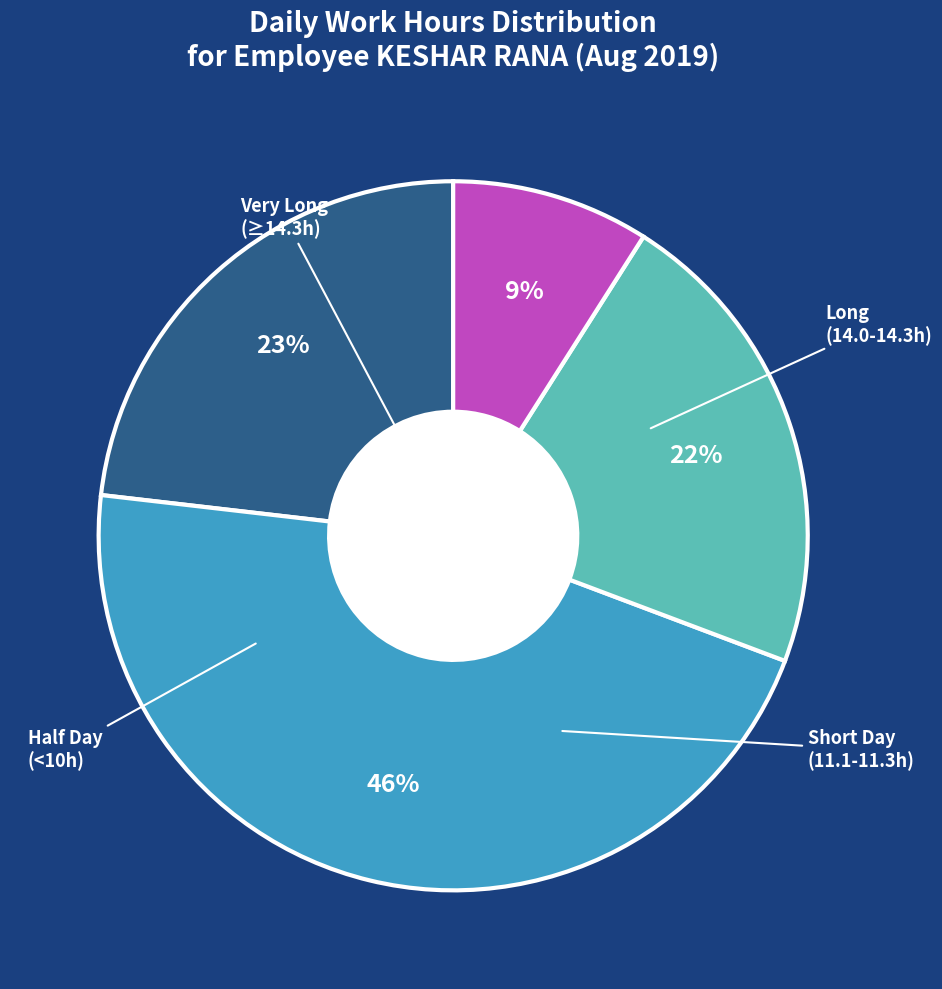

To the nearest percent, what is the difference between the largest and smallest slice percentages?

37%